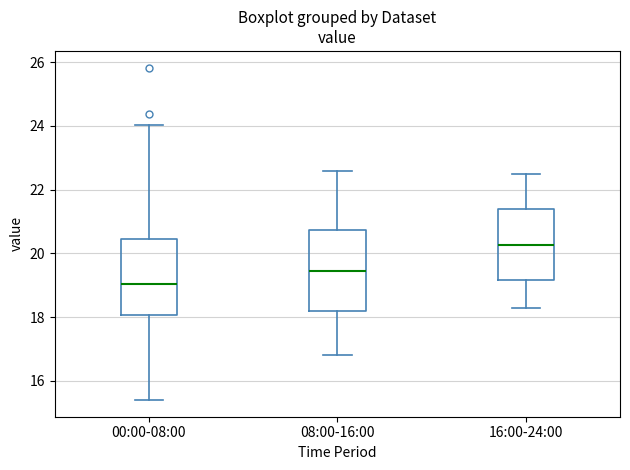

Reading left to right, transcribe this box plot: for each box, give where its median line is, the range the box spans, and where its two whiskers end, as read against the y-axis. The values are not printed on the chart, so give them approximately, as read against the axis.

00:00-08:00: median 19.0, box 18.0 to 20.4, whiskers 15.4 to 24.0
08:00-16:00: median 19.4, box 18.2 to 20.8, whiskers 16.8 to 22.6
16:00-24:00: median 20.2, box 19.2 to 21.4, whiskers 18.4 to 22.6